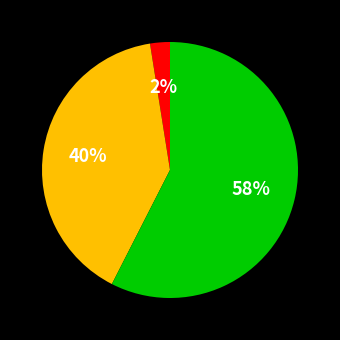

Does any single category account for the majority?

Yes